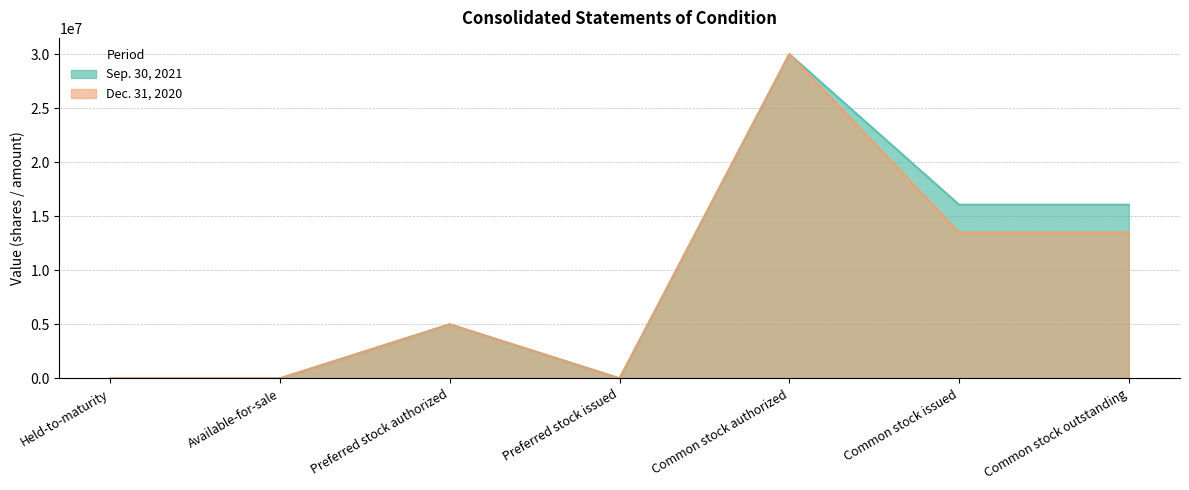

True or false: Sep. 30, 2021 and Dec. 31, 2020 intersect in this chart.

False